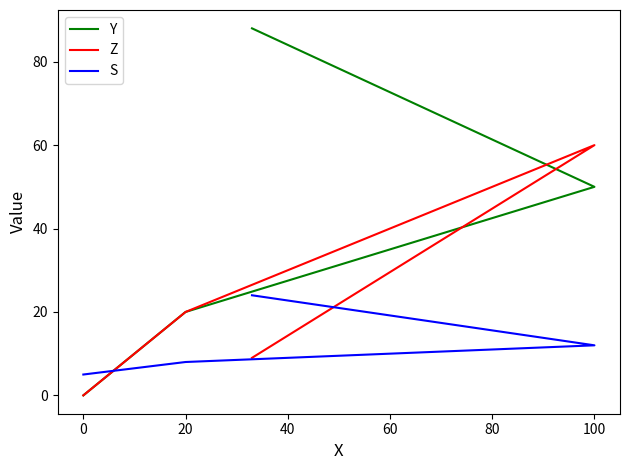

Which series has the widest spread of values?

Y